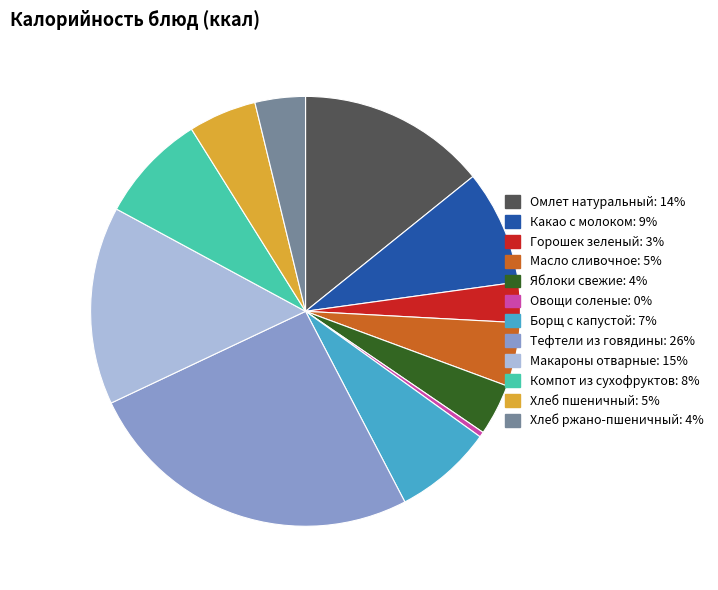

Combined, do Какао с молоком and Компот из сухофруктов account for over 50%?

No